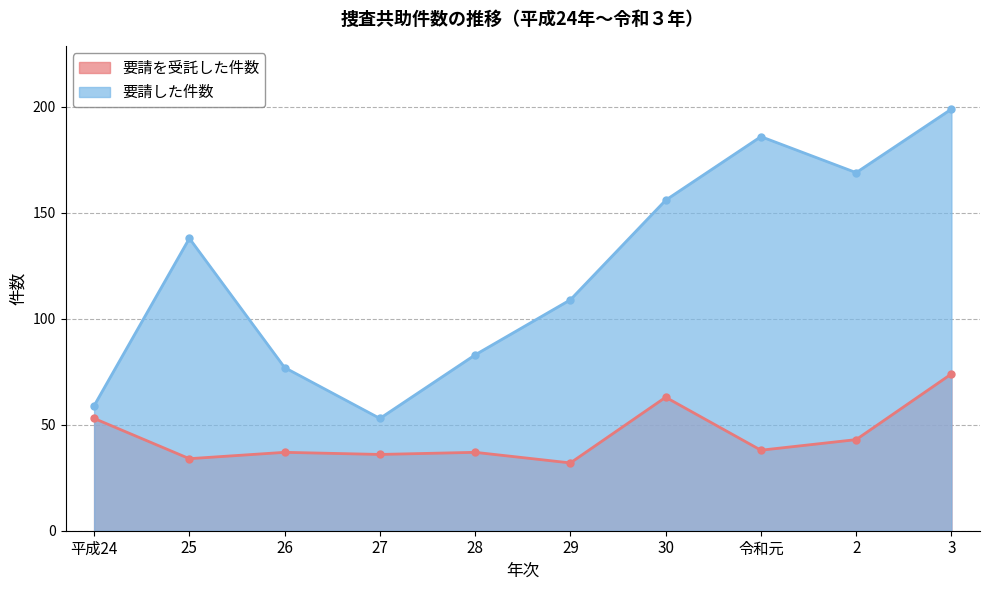

Is it true that 要請を受託した件数 equals 17 at 平成24?

False